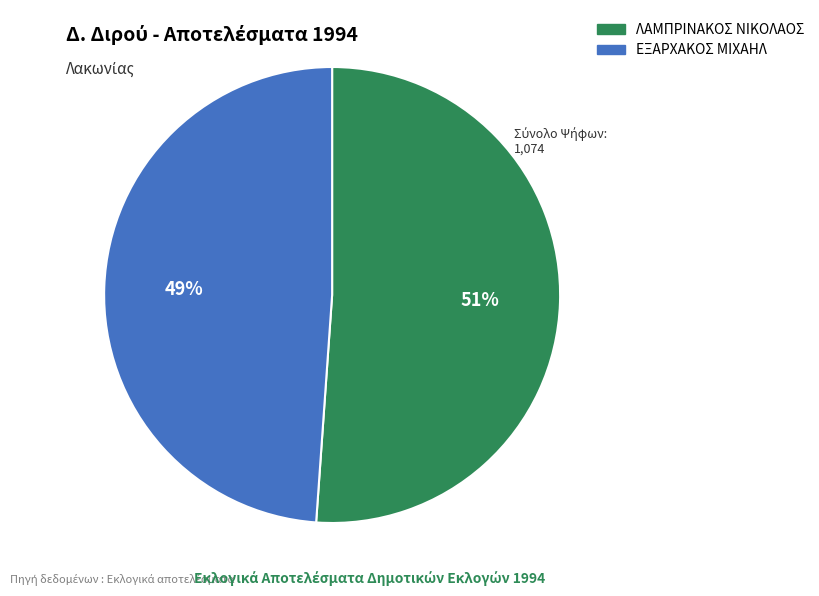

Does ΕΞΑΡΧΑΚΟΣ ΜΙΧΑΗΛ represent more than half of the total?

No